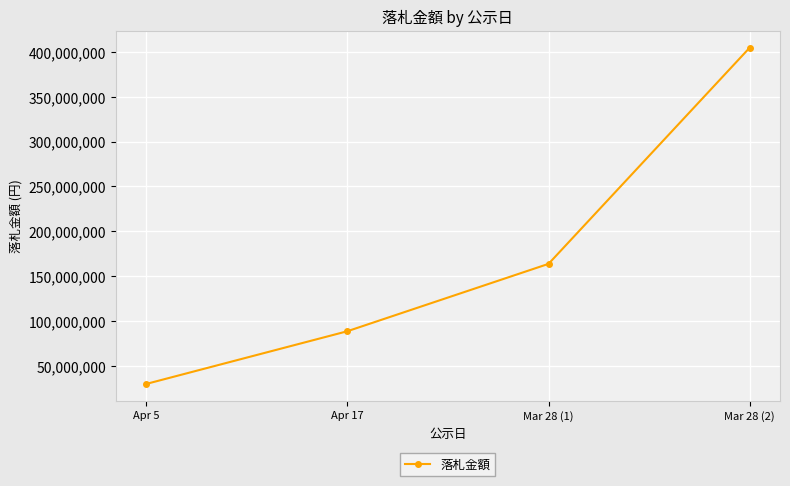

Rank the categories by value from highest to lowest.

Mar 28 (2), Mar 28 (1), Apr 17, Apr 5